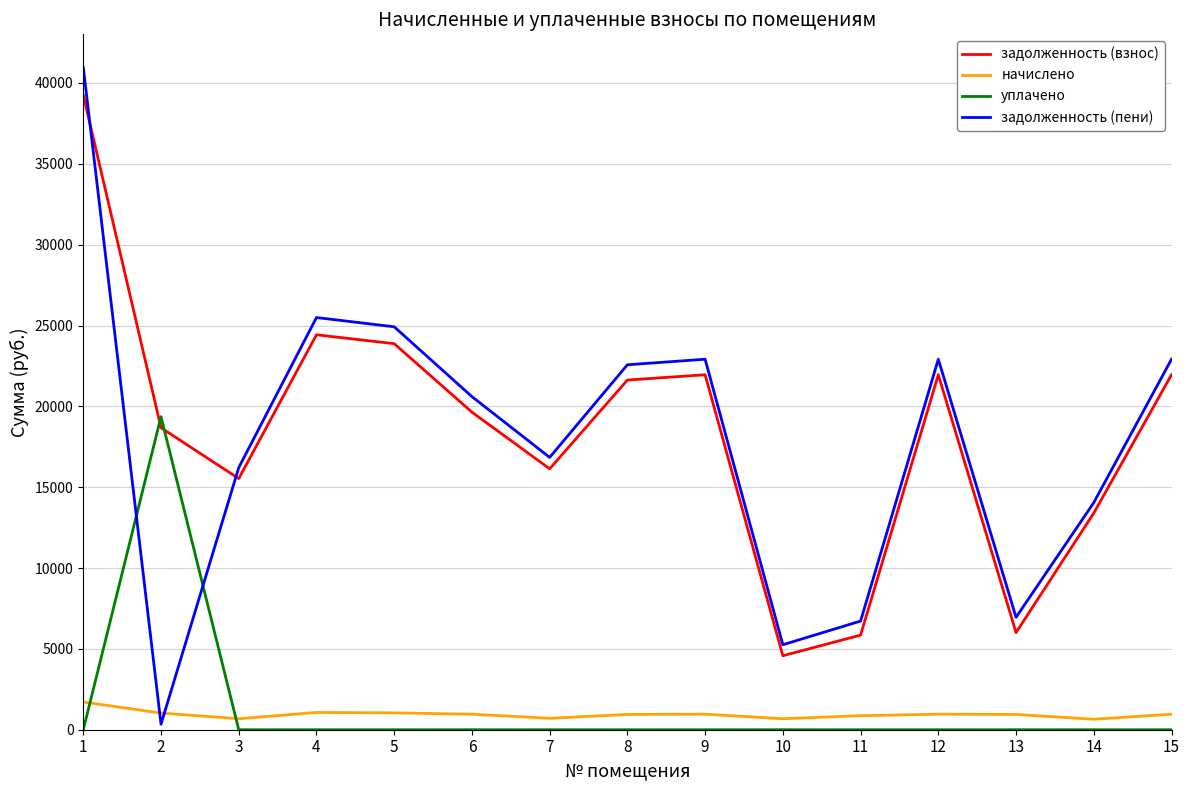

What are all the series names shown in the legend?

задолженность (взнос), начислено, уплачено, задолженность (пени)